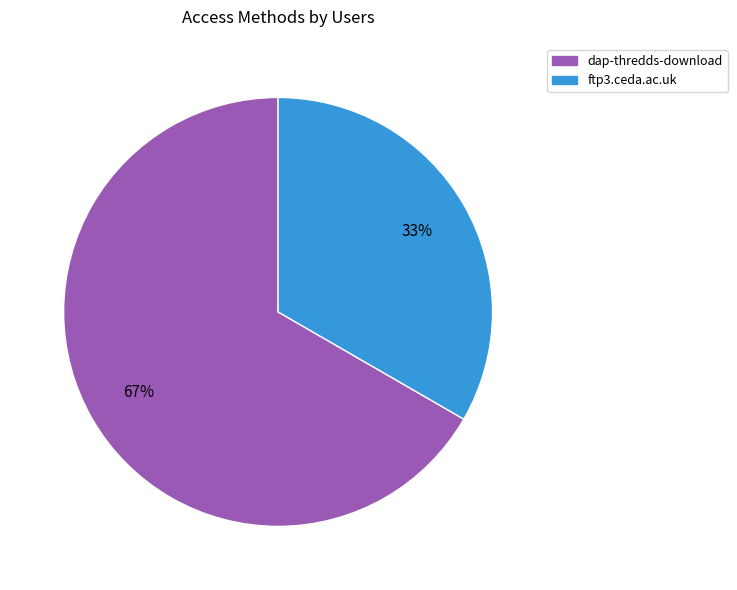

Which has a higher value, dap-thredds-download or ftp3.ceda.ac.uk?

dap-thredds-download